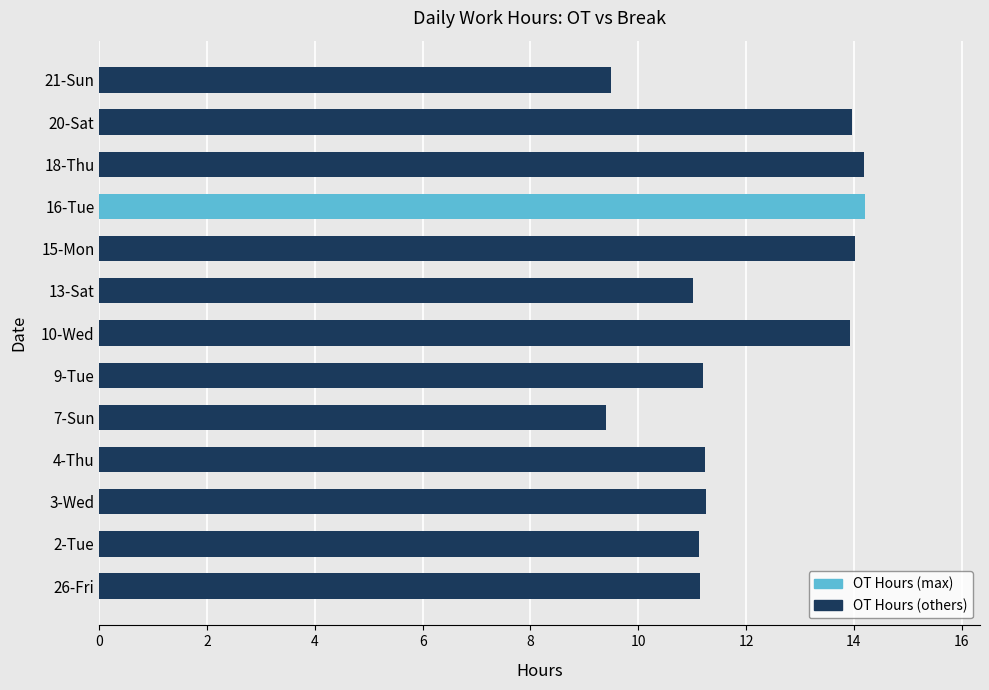

The chart shows a value of 14.2 at 16-Tue. True or false?

True